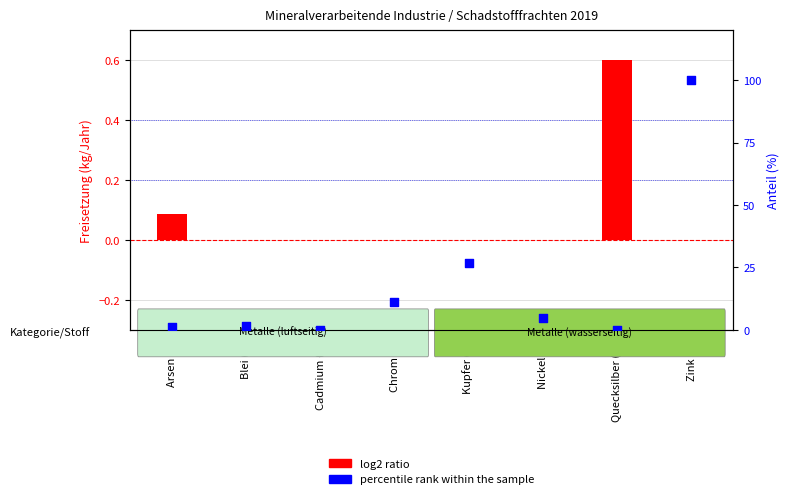

What are all the series names shown in the legend?

log2 ratio, percentile rank within the sample